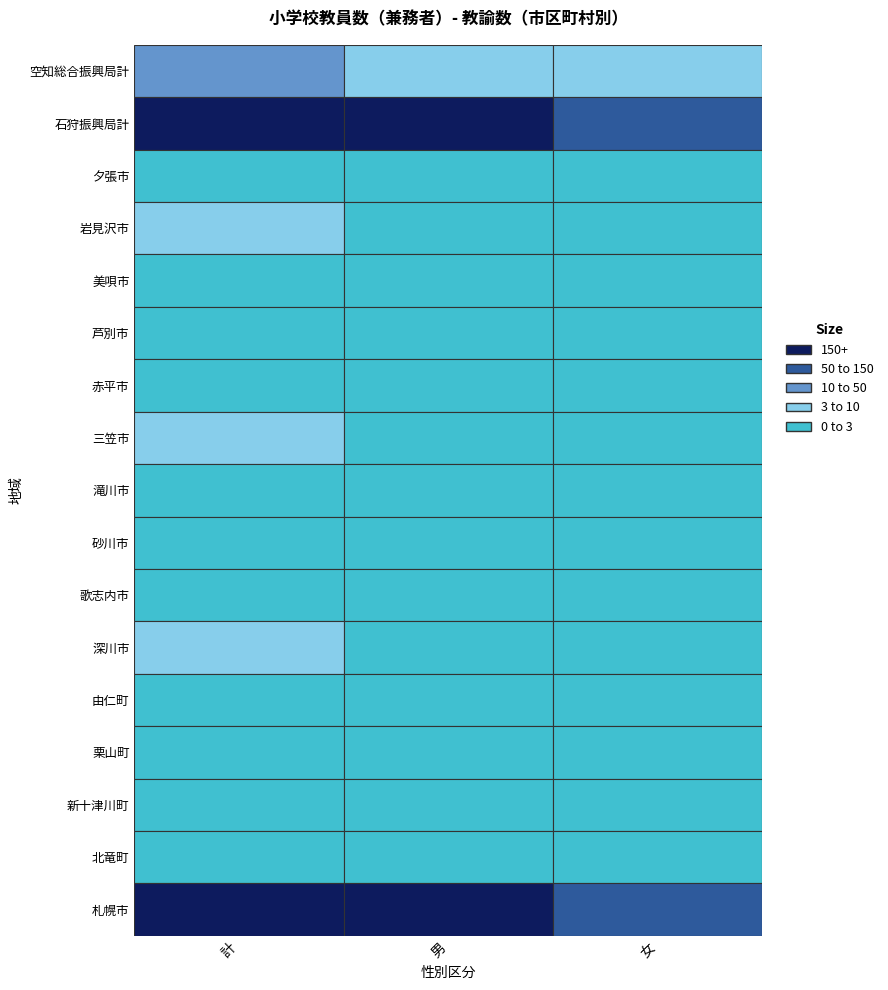

How many data points in 深川市 are above 2?

1